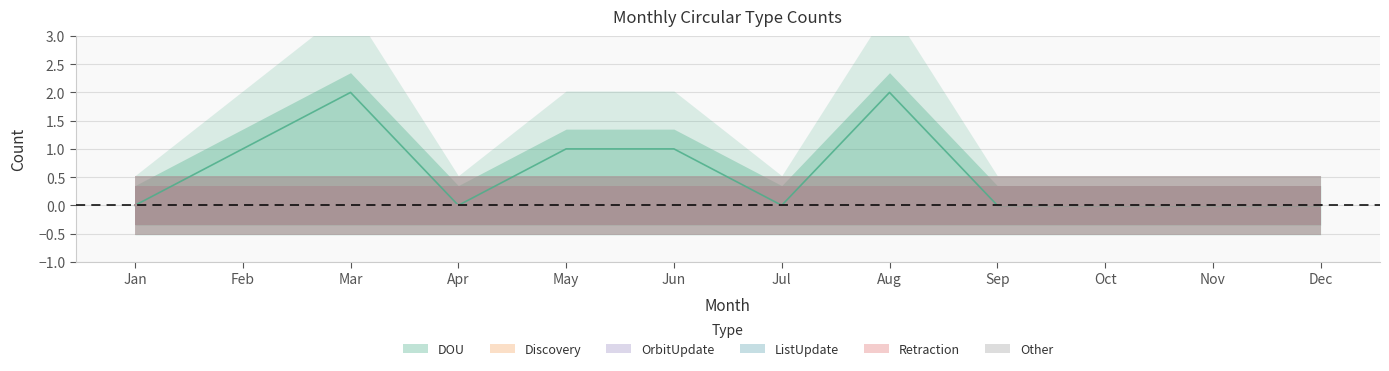

At which category is the sum across all series the highest?

Mar